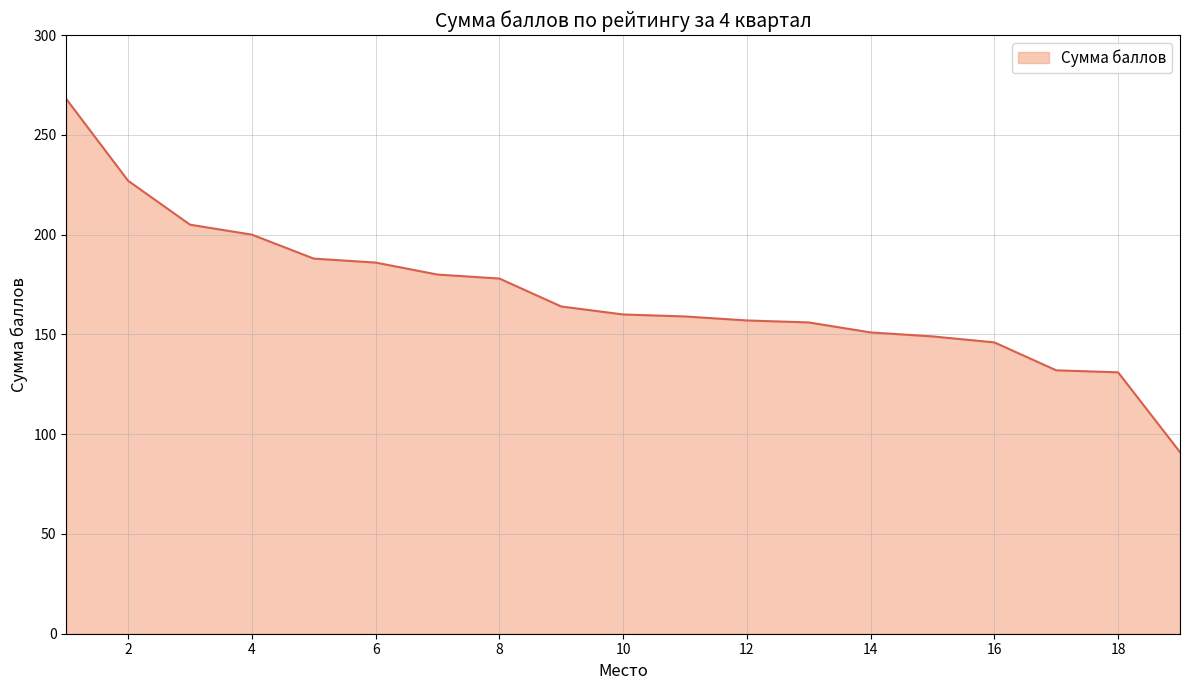

What is the difference between the maximum and minimum values?

177